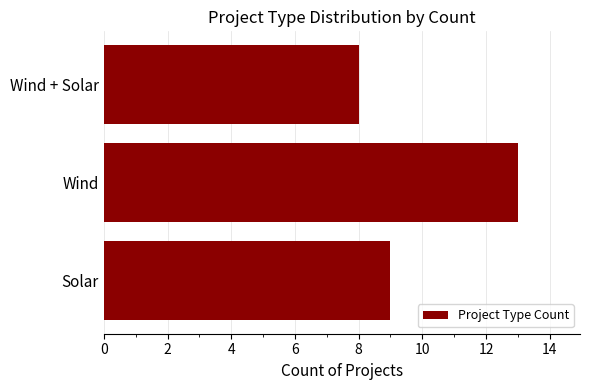

What is the difference between the maximum and minimum values?

5